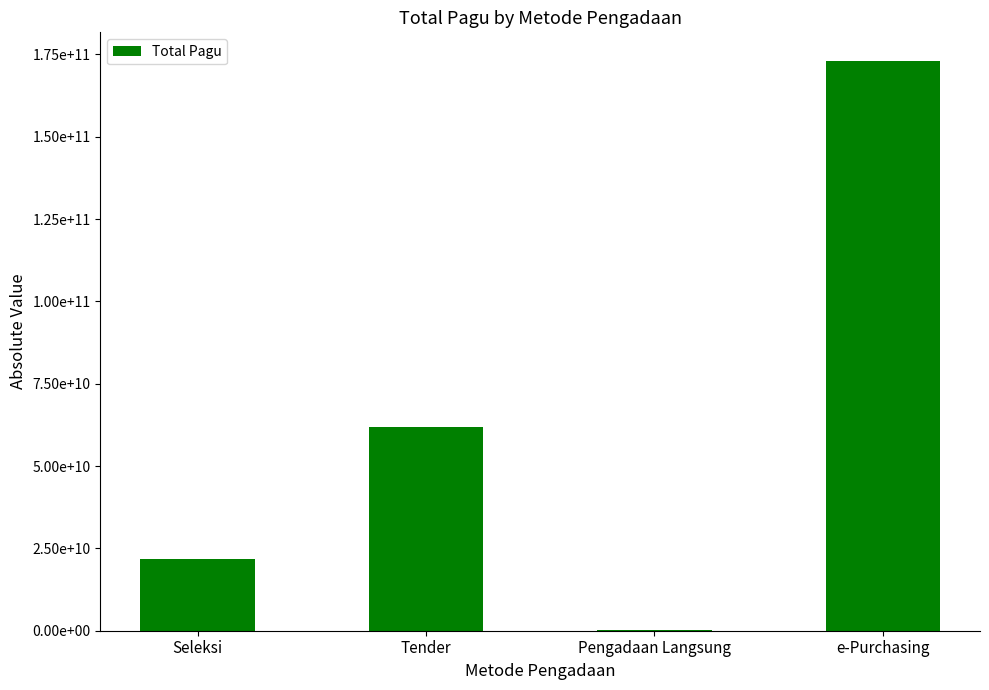

What is the difference between the second highest and minimum values?

61793714200